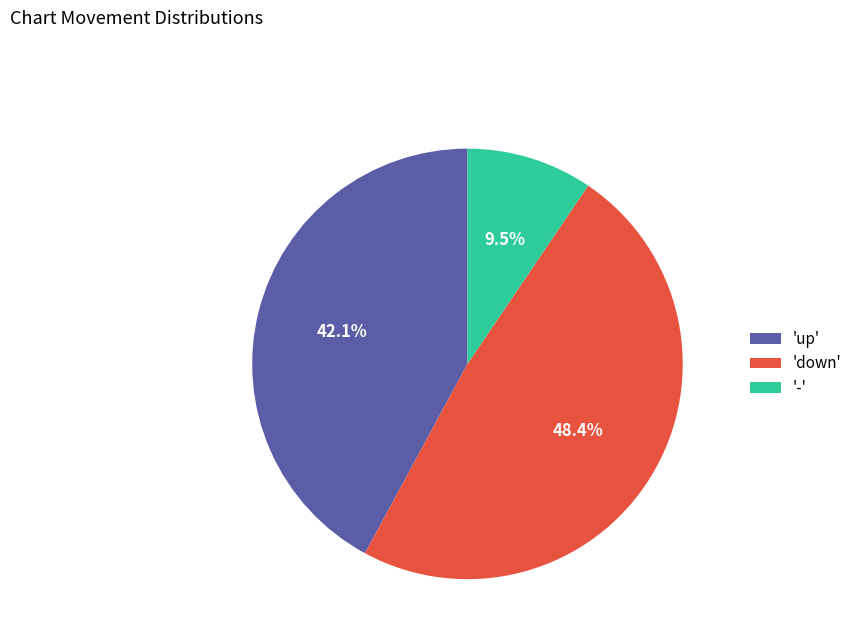

To the nearest percent, what is the average slice percentage?

33%